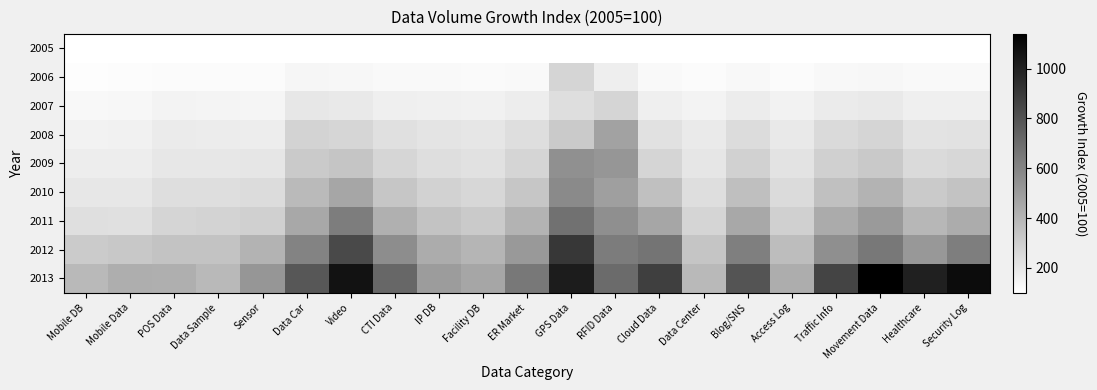

Between Data Sample and Data Center, which is larger?

Data Sample